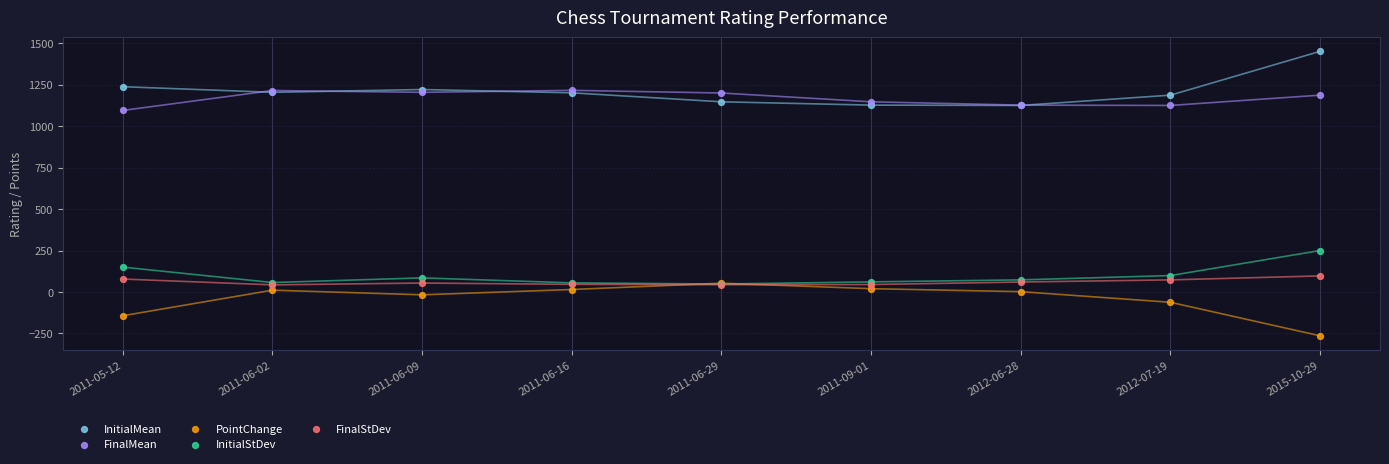

Which series reaches the maximum Y coordinate?

InitialMean